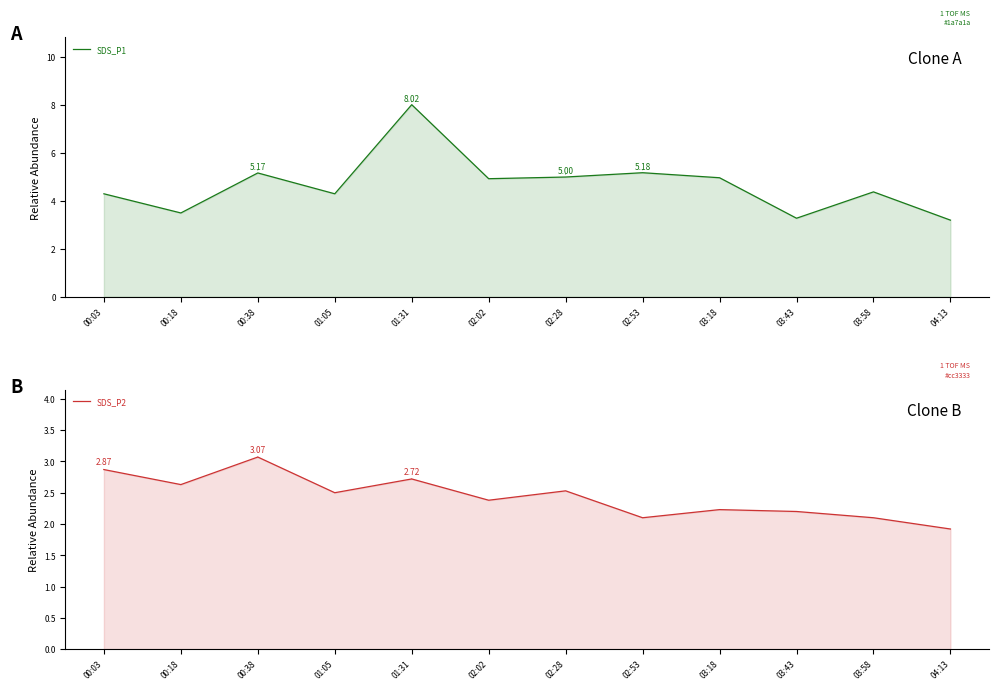

Which series has the largest total across all categories?

SDS_P1